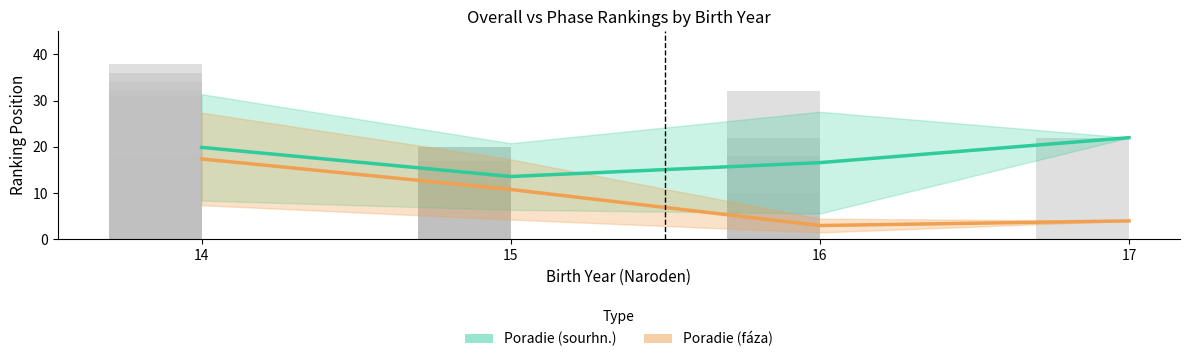

Count the number of categories in the chart.

4